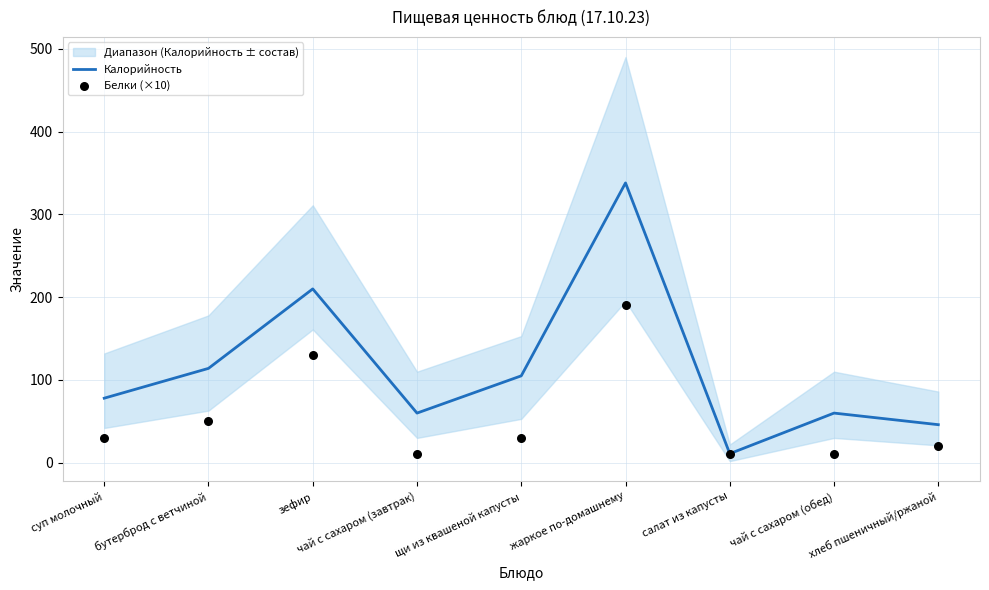

Is the value of Белки (×10) at щи из квашеной капусты greater than the value of Калорийность at зефир?

No